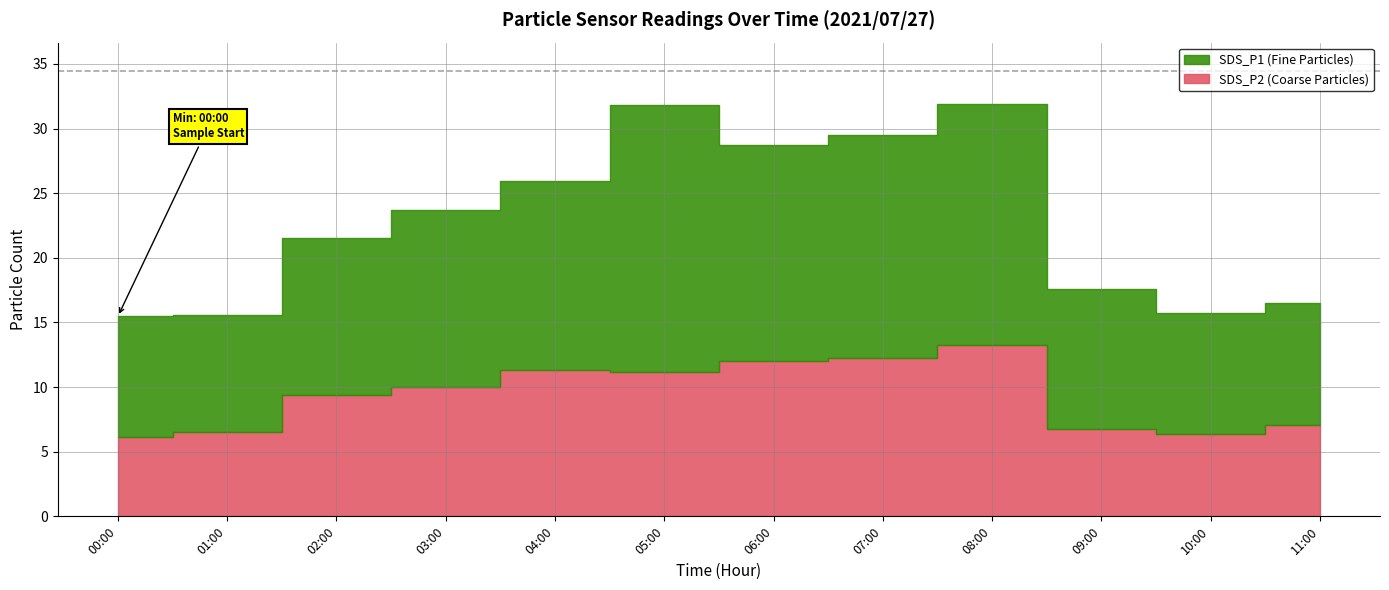

The SDS_P2 series shows 3.1 at 11:00. True or false?

False